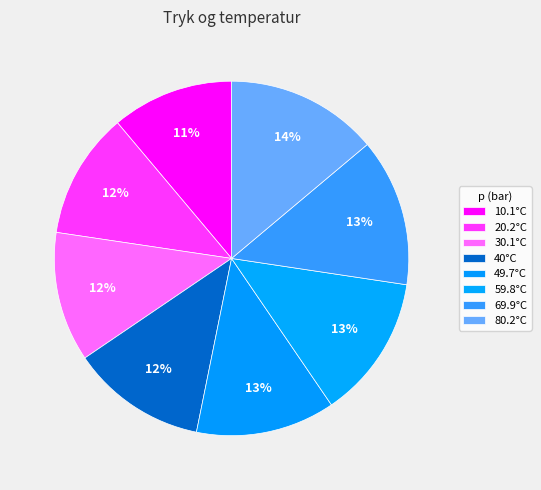

Count the number of slices in the pie.

8